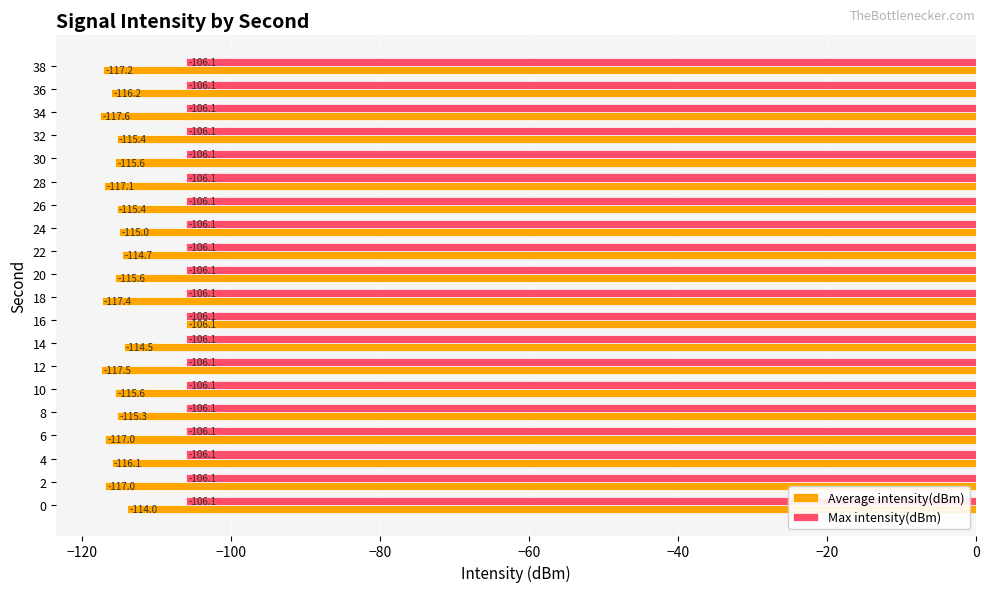

Rank the series at 12 from lowest to highest value.

Average intensity(dBm), Max intensity(dBm)